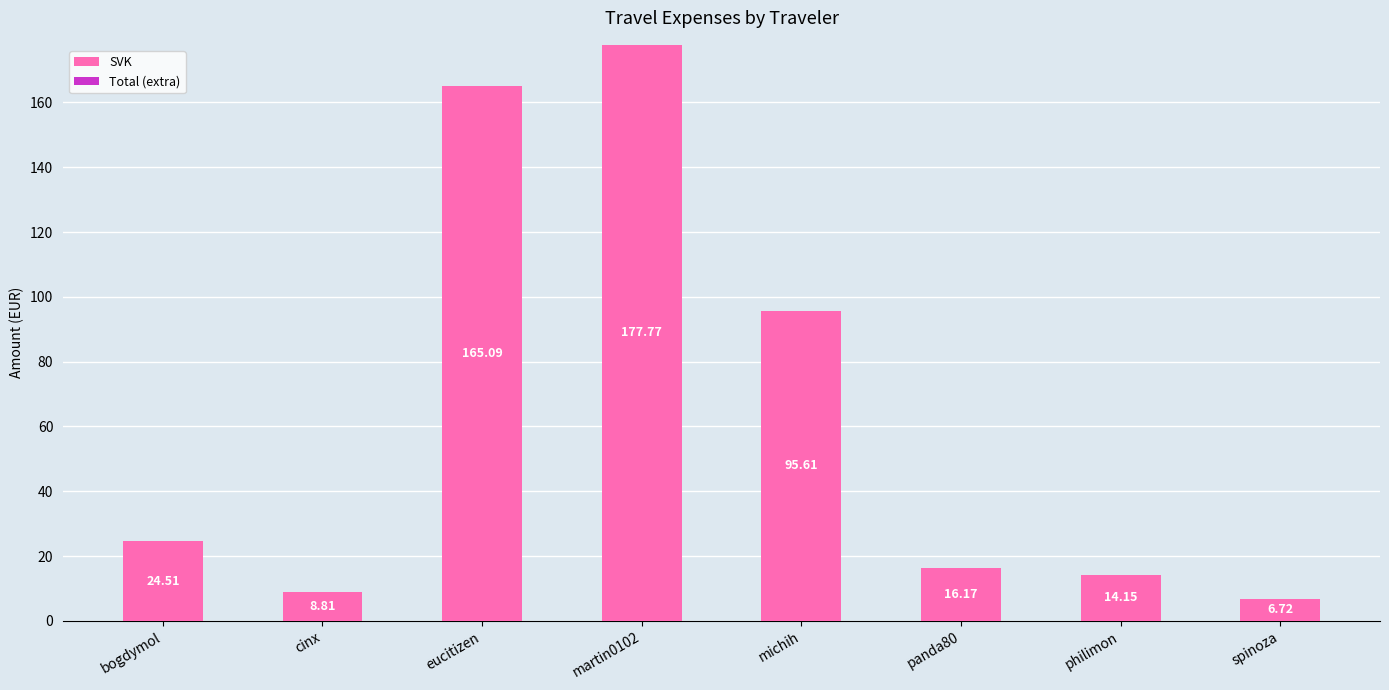

What is the average value?

63.6